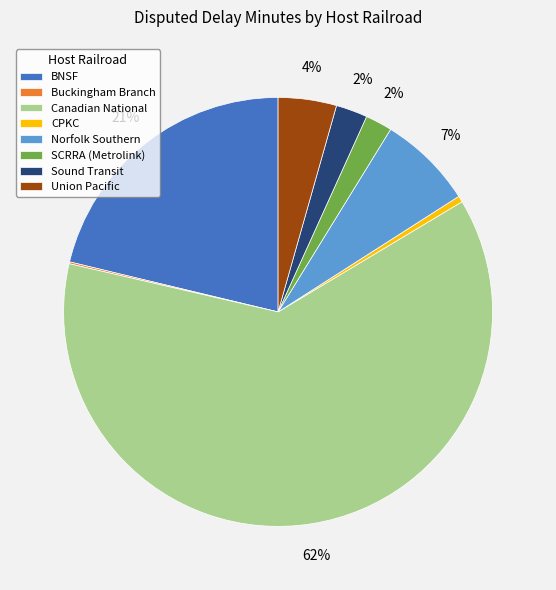

What percentage is the SCRRA (Metrolink) slice, to the nearest percent?

2%